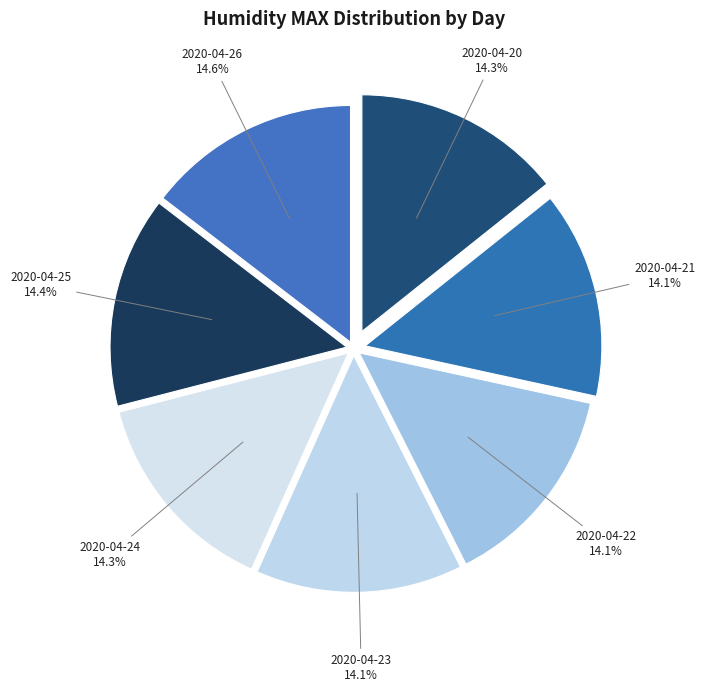

What is the ratio of the value at 2020-04-25 to the value at 2020-04-21?

1.0